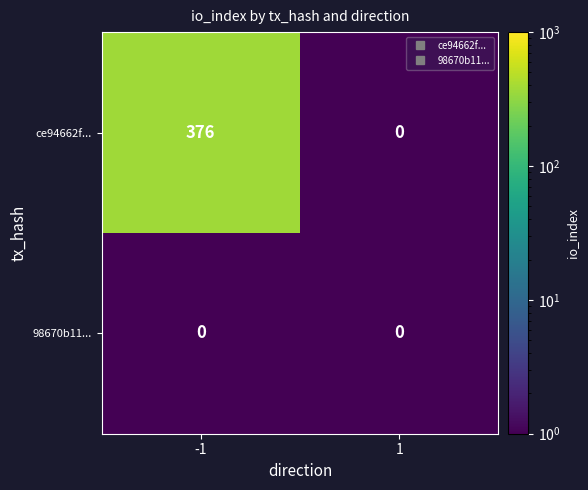

What is the approximate value of ce94662f... at -1, to the nearest 5?

375